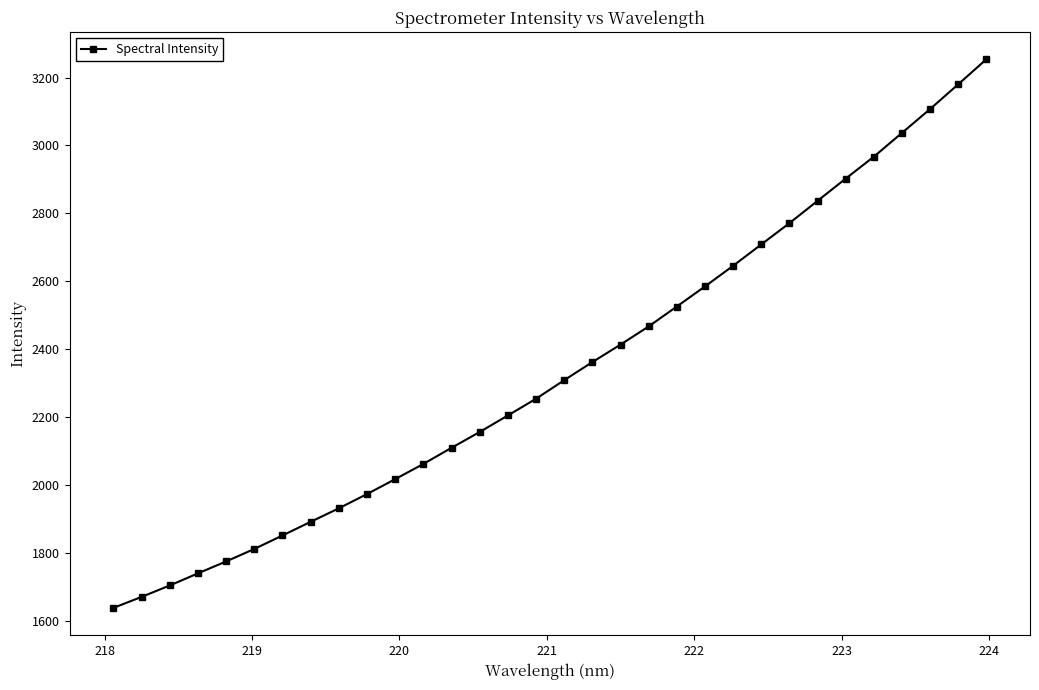

What is the value of the 5th point from the left?

1775.3